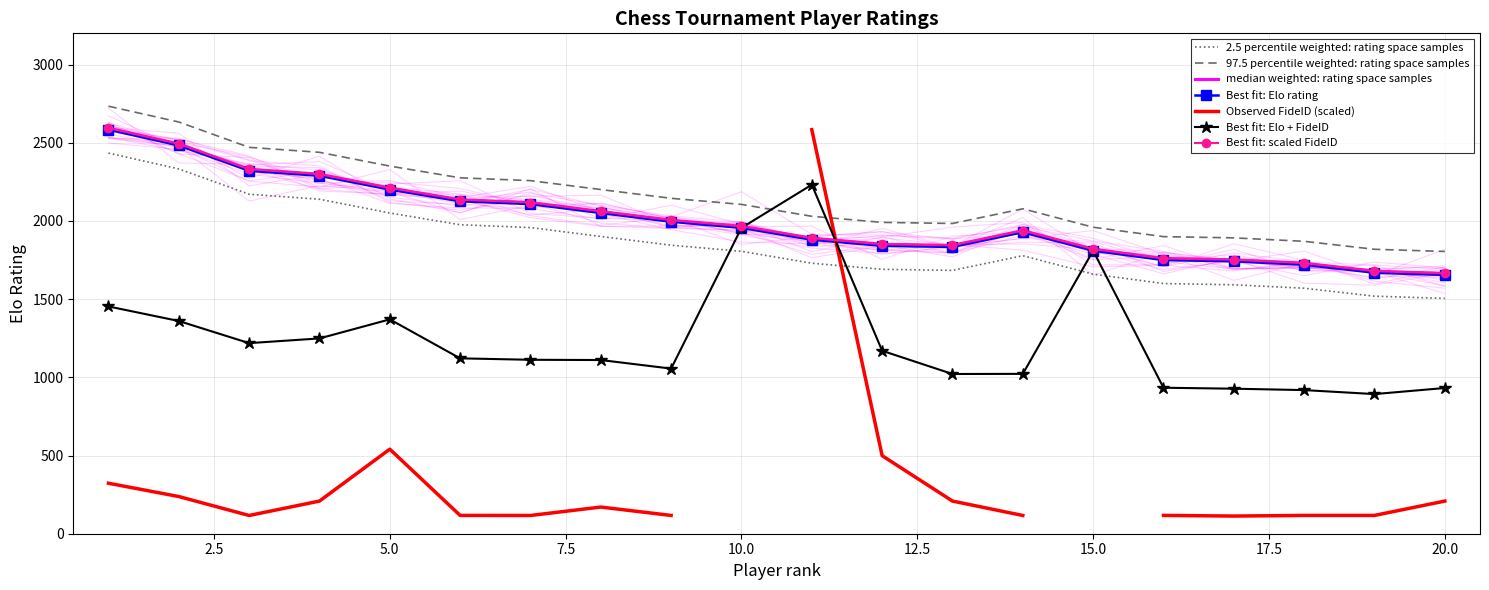

What is the sum of all values?

36943